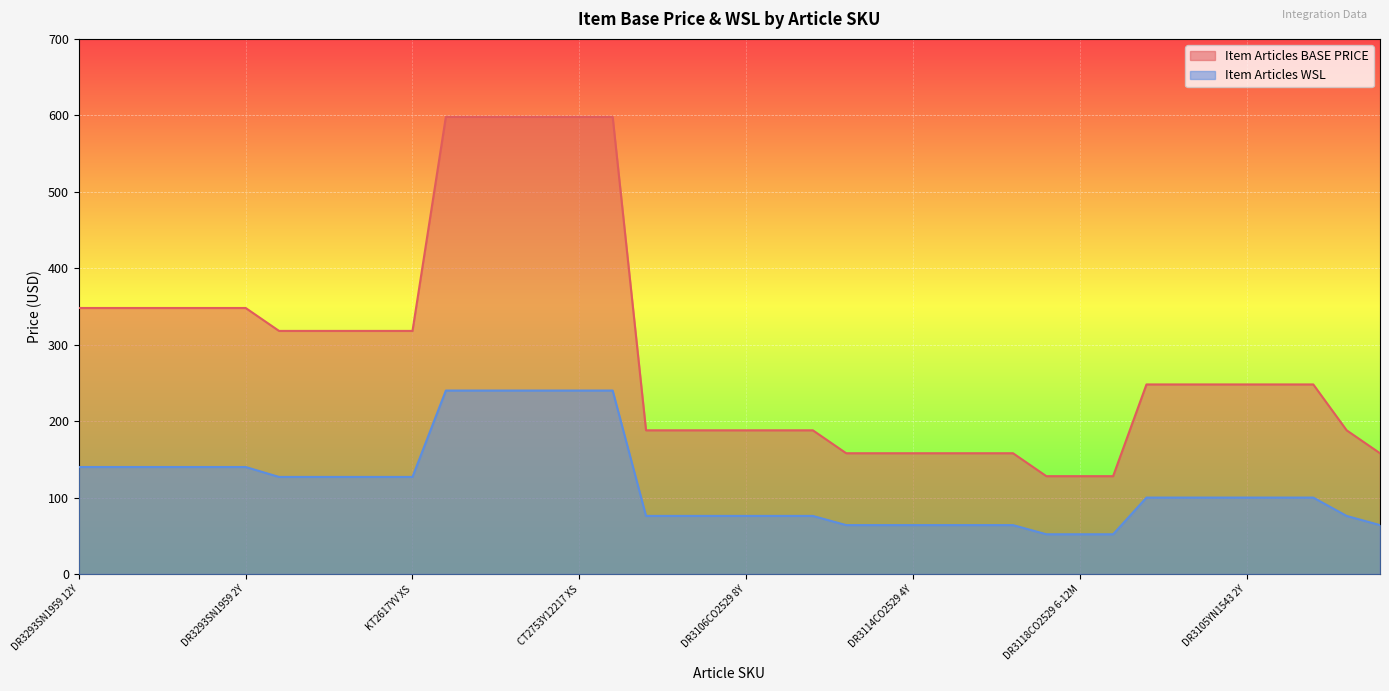

Rank the series at DR3106CO2529 12Y from highest to lowest value.

Item Articles BASE PRICE, Item Articles WSL